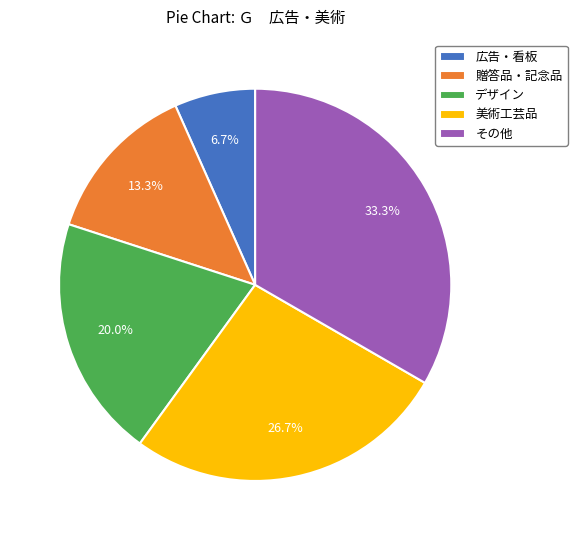

Count the number of slices in the pie.

5